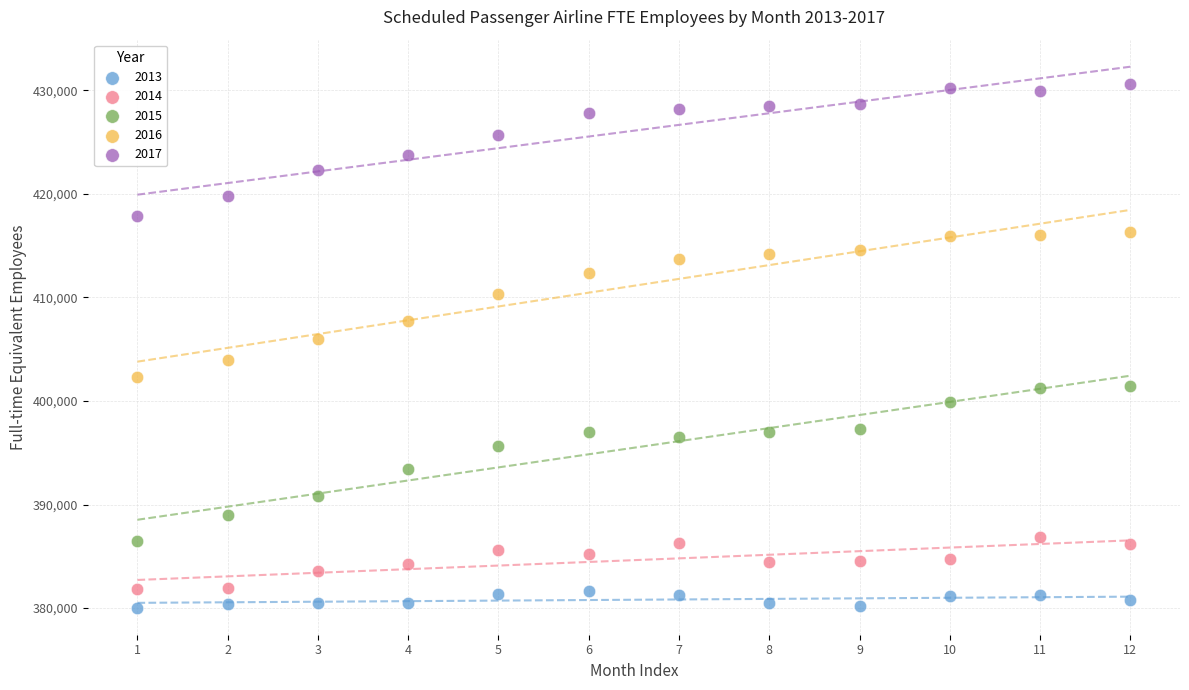

Which series contains the lowest Y value?

2013